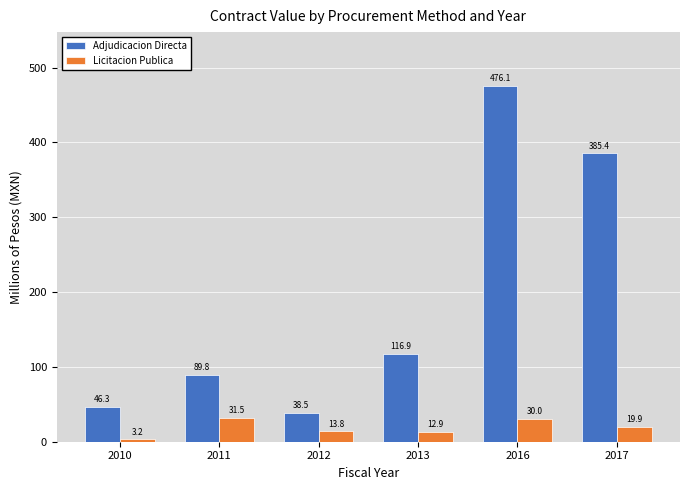

Reading right to left, transcribe all the data shown in this chart.

Adjudicacion Directa: 2017=385.4	2016=476.1	2013=116.9	2012=38.5	2011=89.8	2010=46.3
Licitacion Publica: 2017=19.9	2016=30.0	2013=12.9	2012=13.8	2011=31.5	2010=3.2